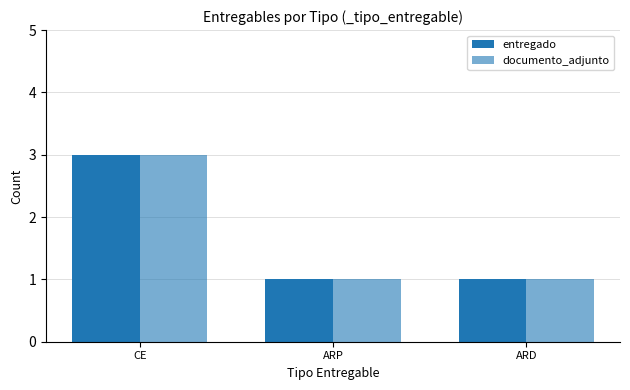

How many bars are there in each group?

2